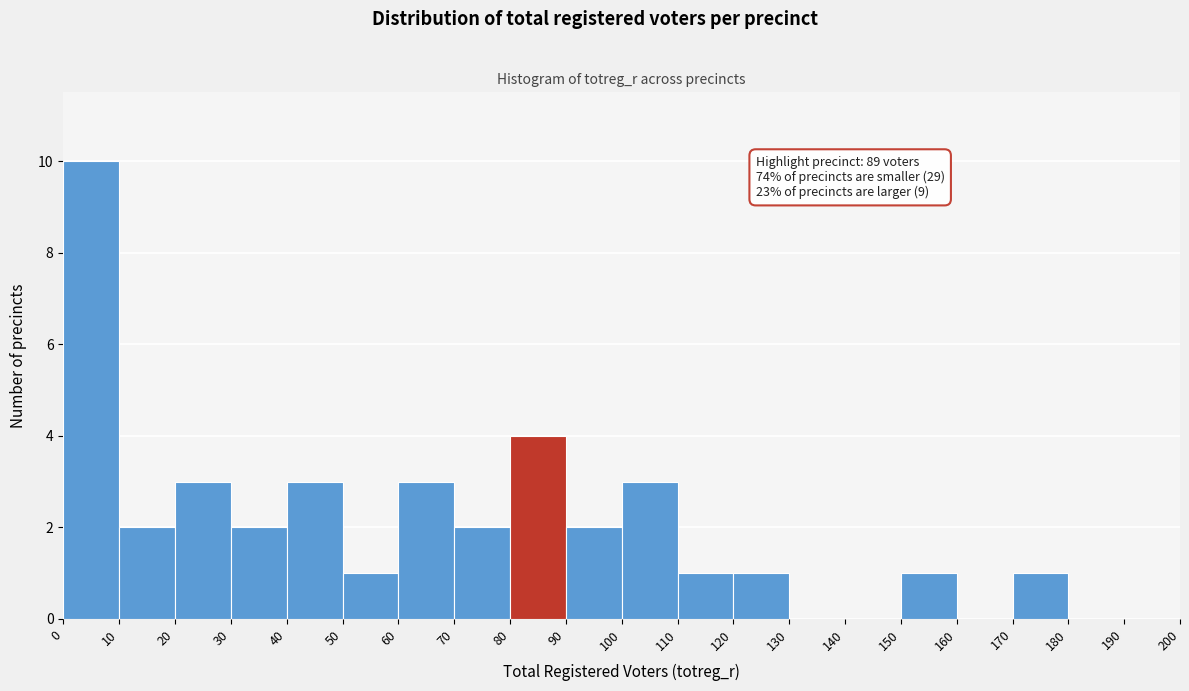

Which range on the x-axis has the tallest bar?

0 to 10